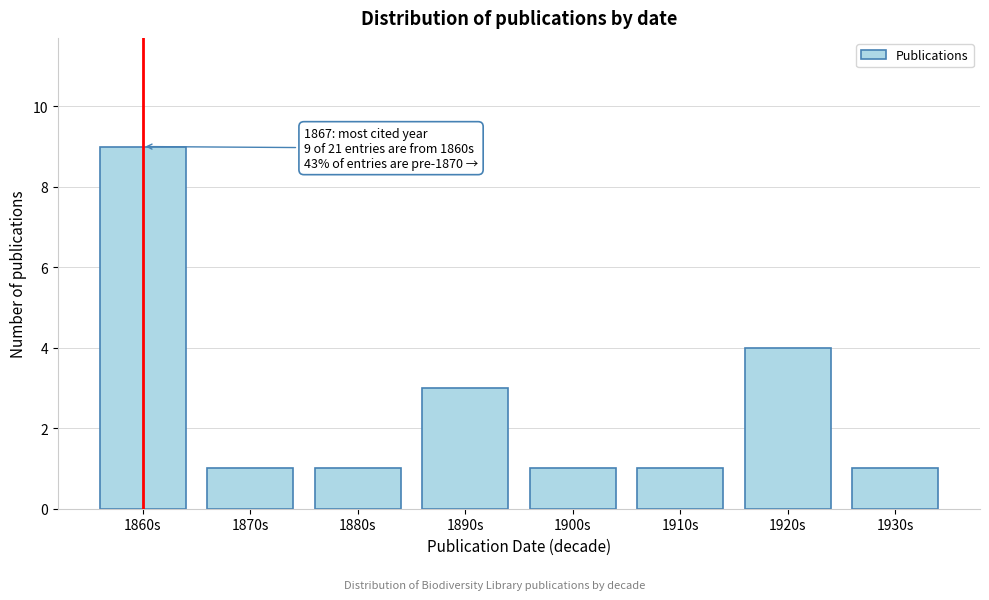

Reading left to right, what are all the values shown in this chart?

1860s=9	1870s=1	1880s=1	1890s=3	1900s=1	1910s=1	1920s=4	1930s=1